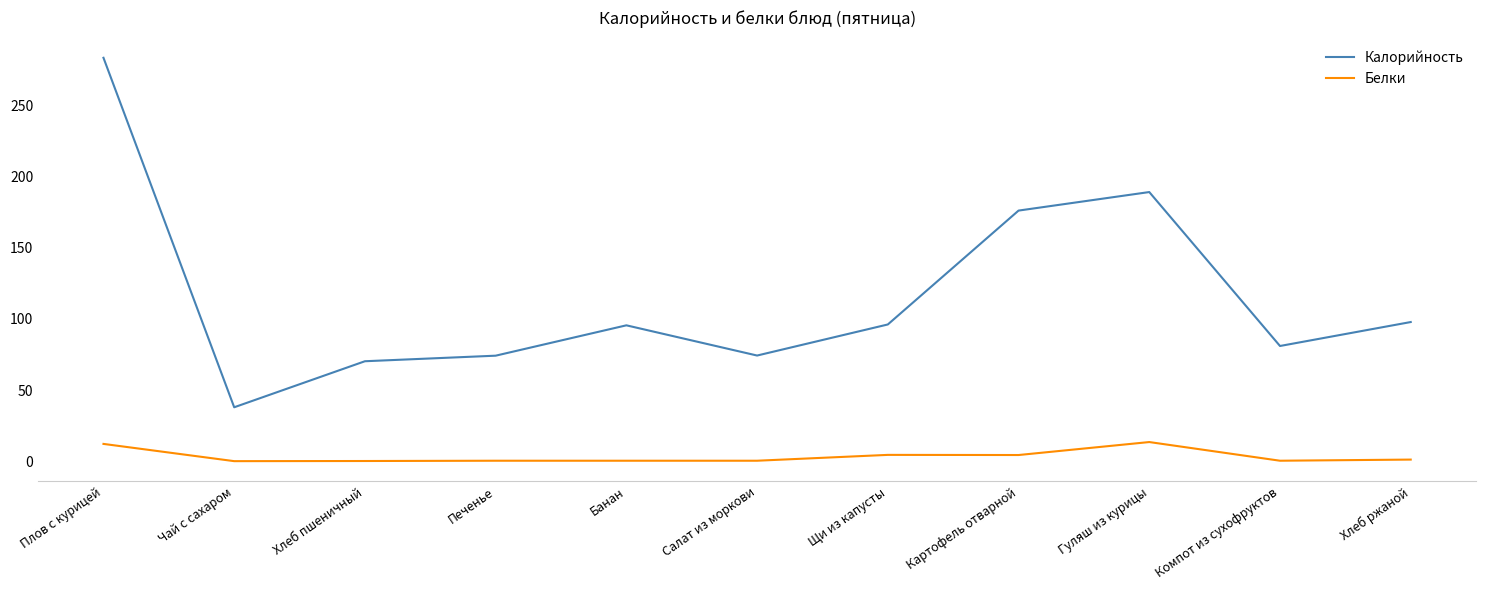

What is the average value of the Калорийность series?

115.9